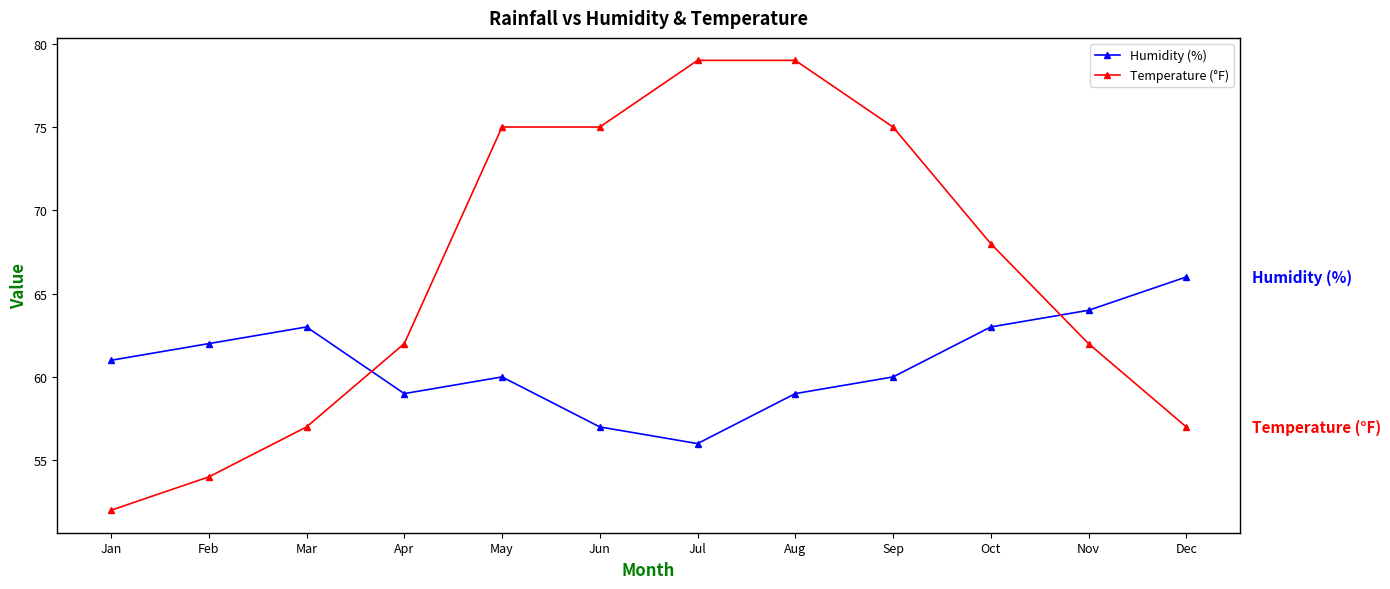

Which series has the widest spread of values?

Temperature (°F)